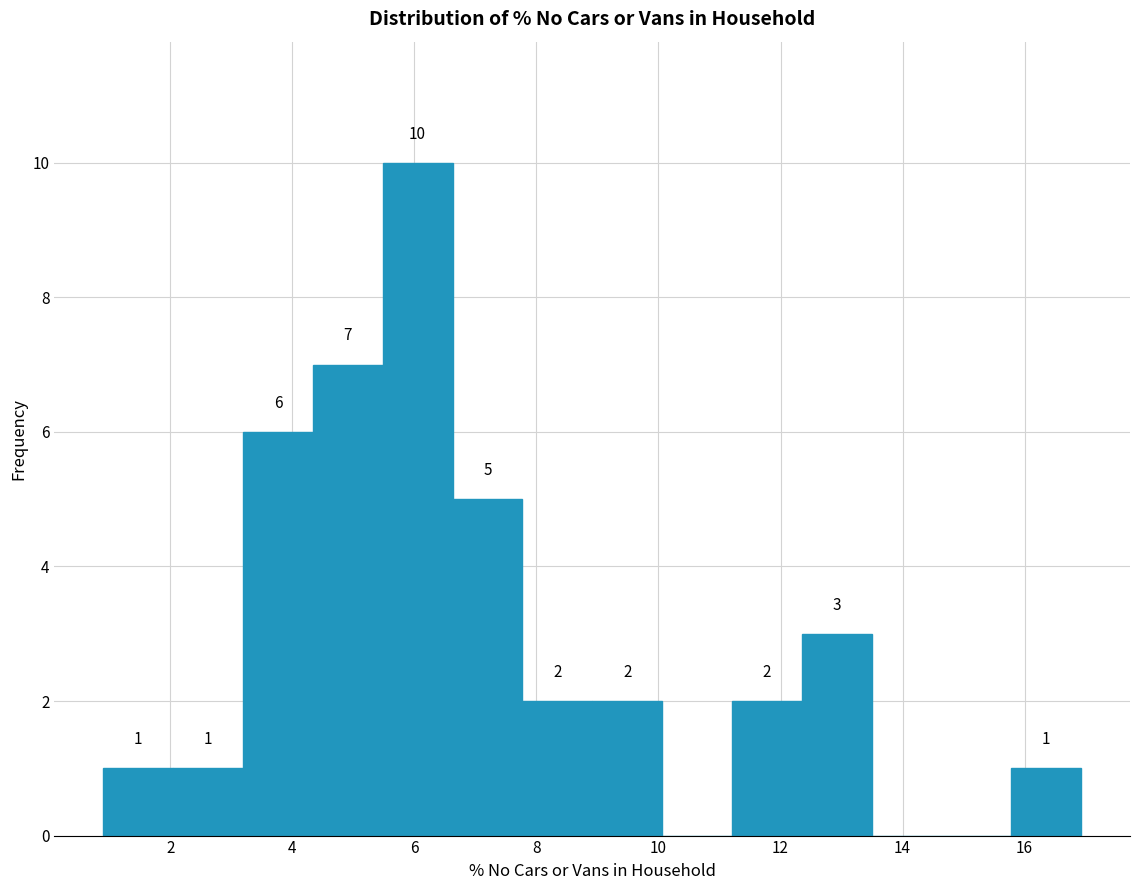

Which range on the x-axis has the tallest bar?

5.4 to 6.6